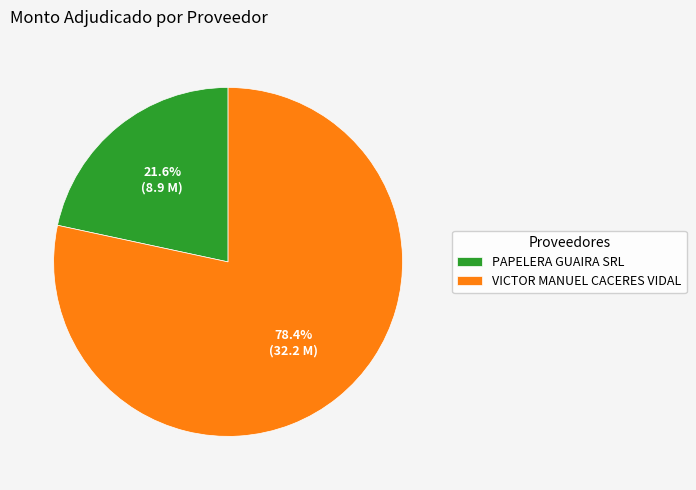

To the nearest percent, what portion does VICTOR MANUEL CACERES VIDAL represent?

78%